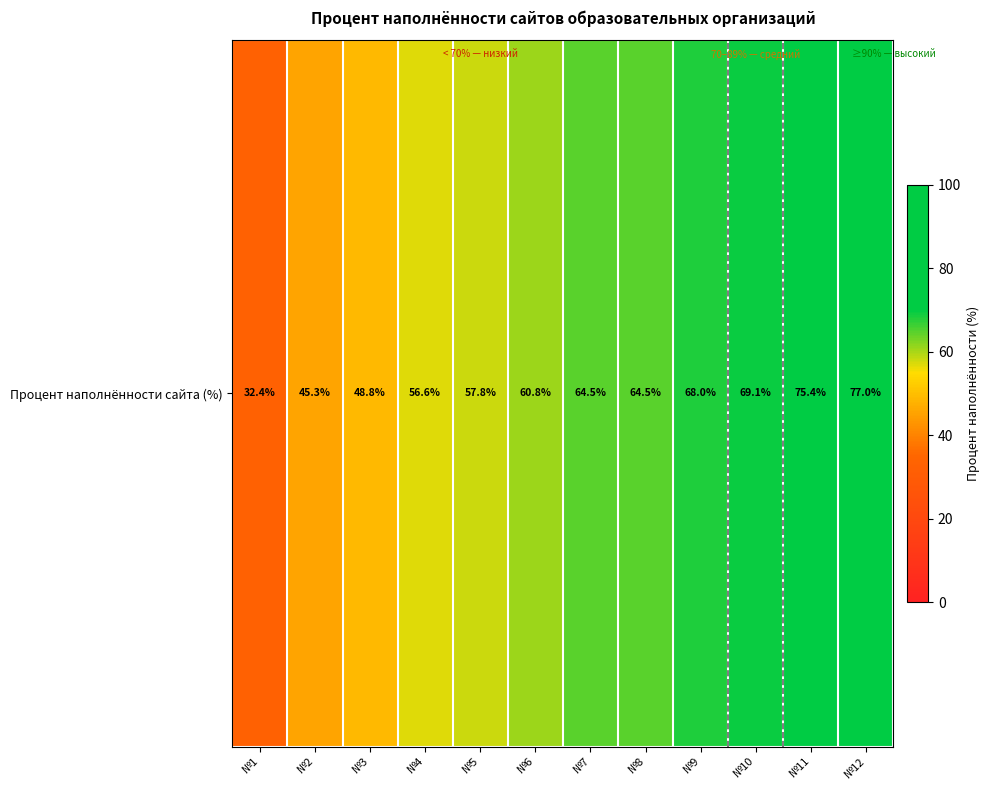

How many values are below 64?

6